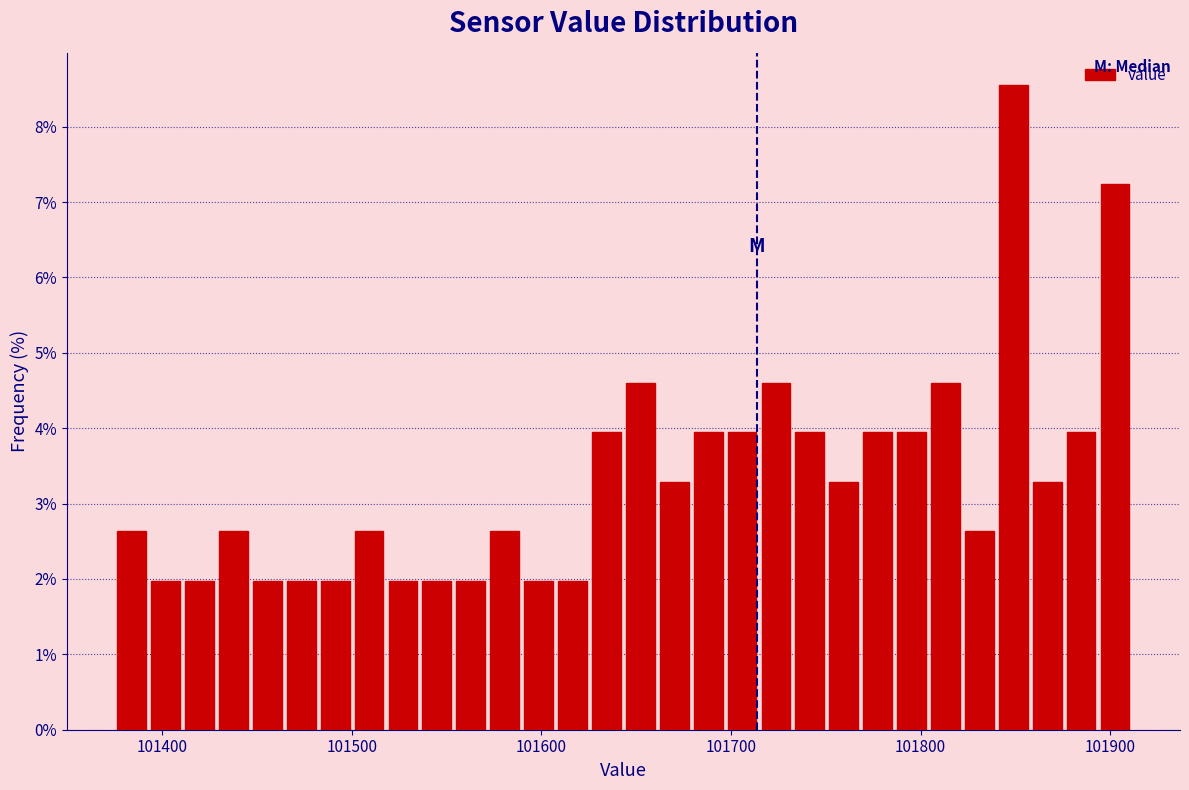

Read against the x-axis, roughly where is the centre of the tallest bar?

101850